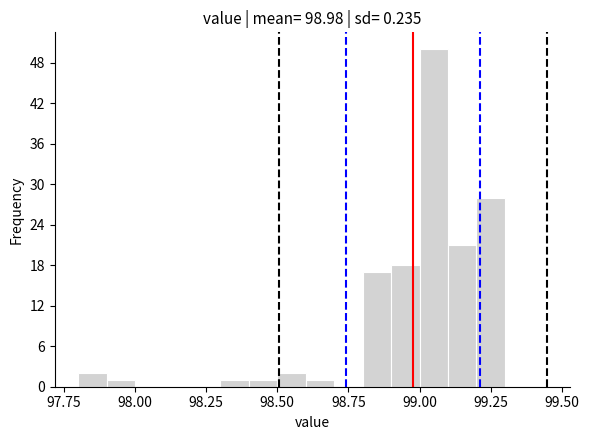

Around what value on the x-axis is the tallest bar? Give the approximate position of its centre, as read against the axis.

99.05